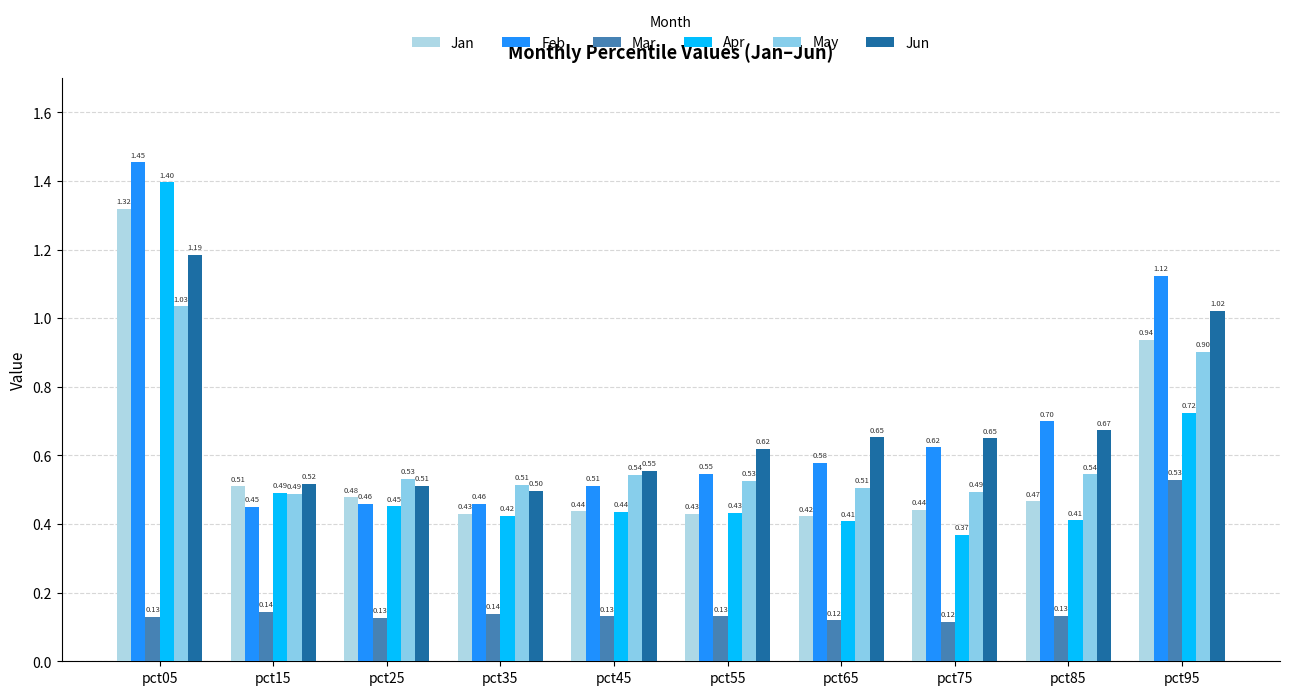

What is the approximate value of Feb at pct65?

0.6